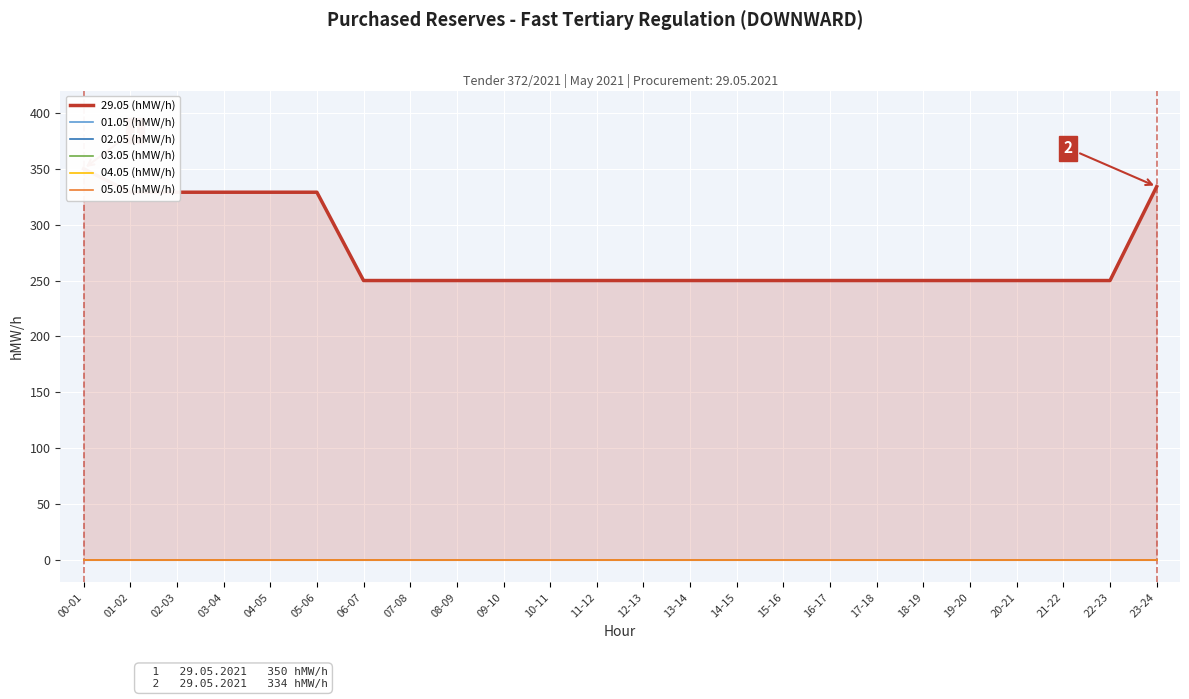

True or false: 29.05 (hMW/h) and 03.05 (hMW/h) cross at least once.

False